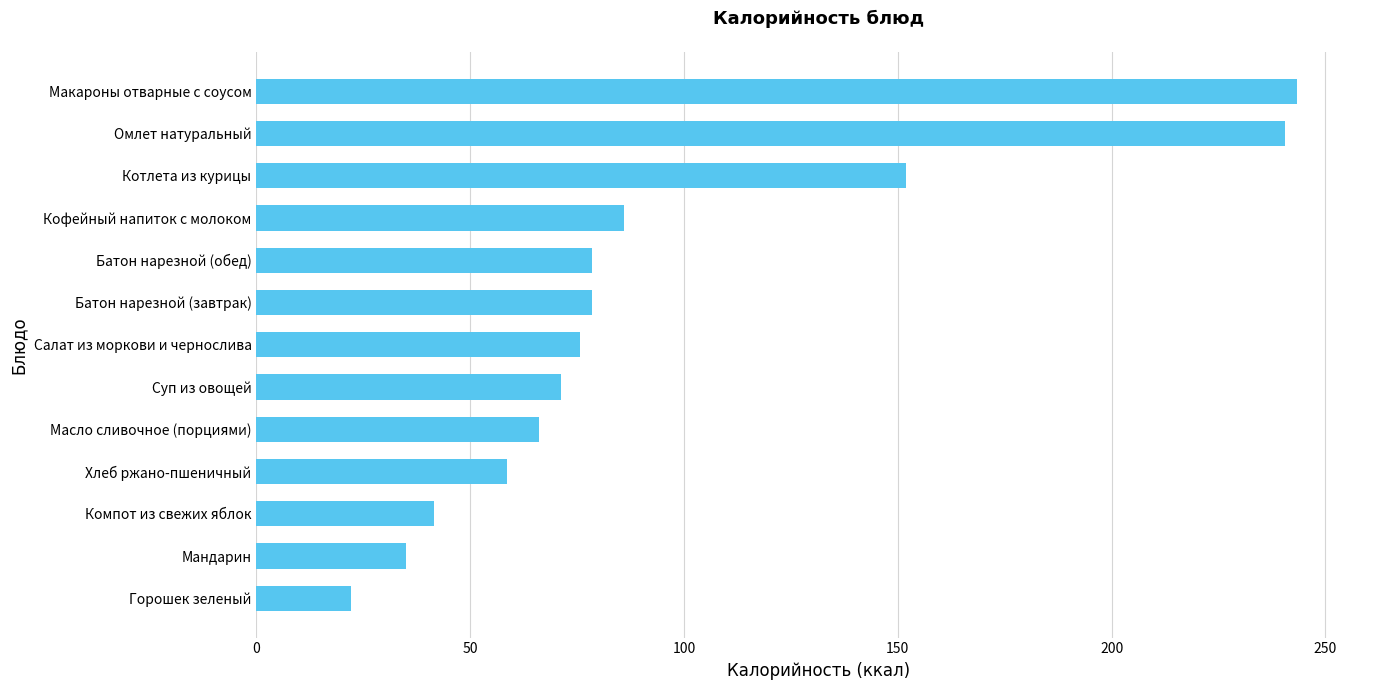

At which label is the value closest to 132?

Котлета из курицы